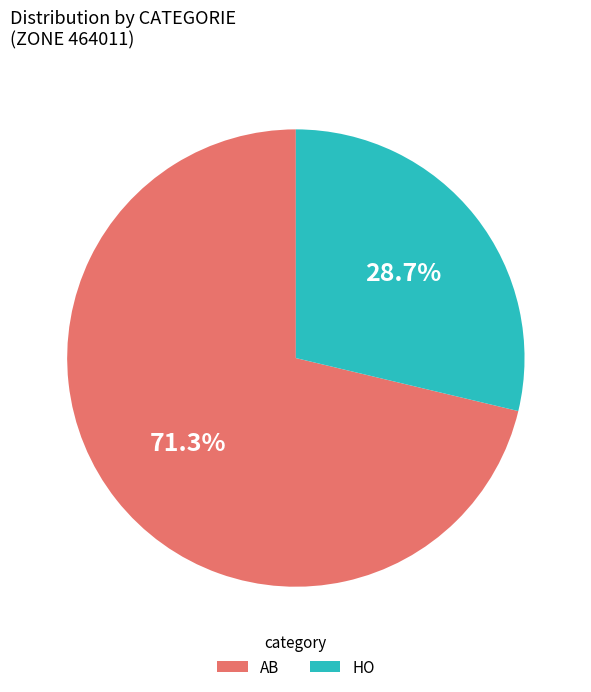

How many slices are in this pie chart?

2